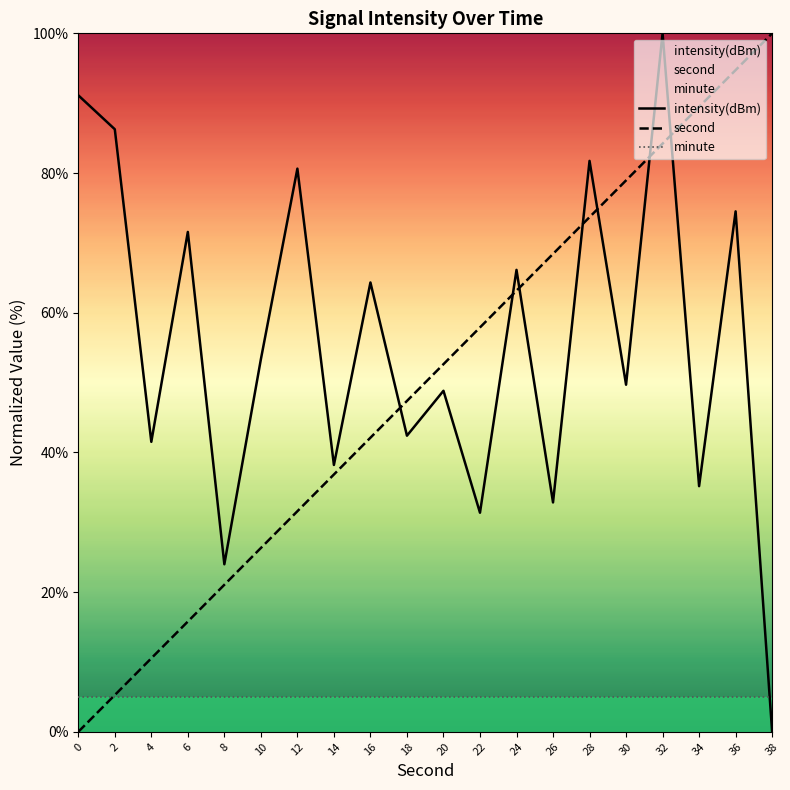

True or false: minute has more than 0 interior local peaks.

False